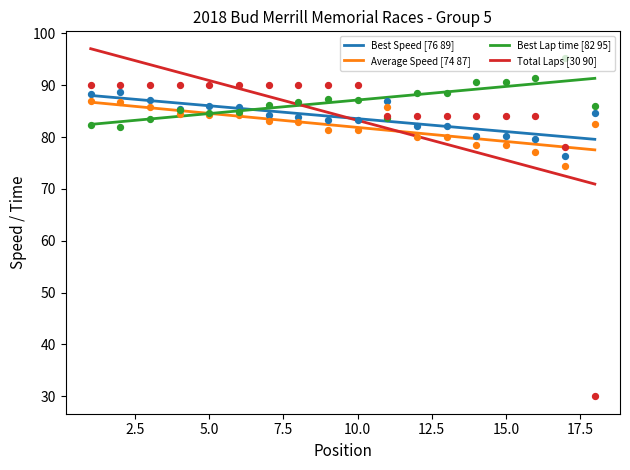

Which series has the widest spread of Y values?

Total Laps